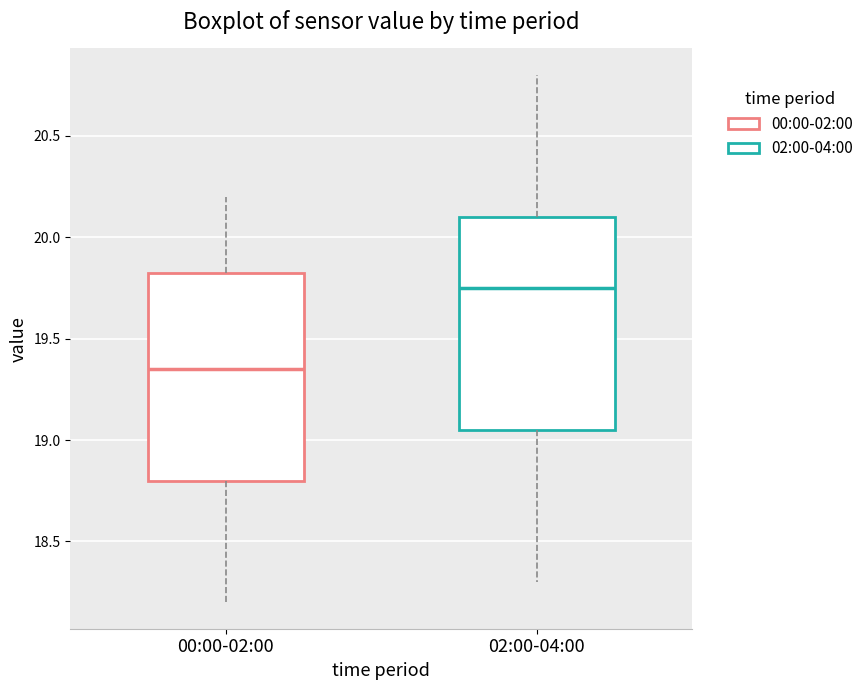

Where does the upper whisker of the box for 00:00-02:00 end on the y-axis? The values are not printed on the chart, so give them approximately, as read against the axis.

20.20